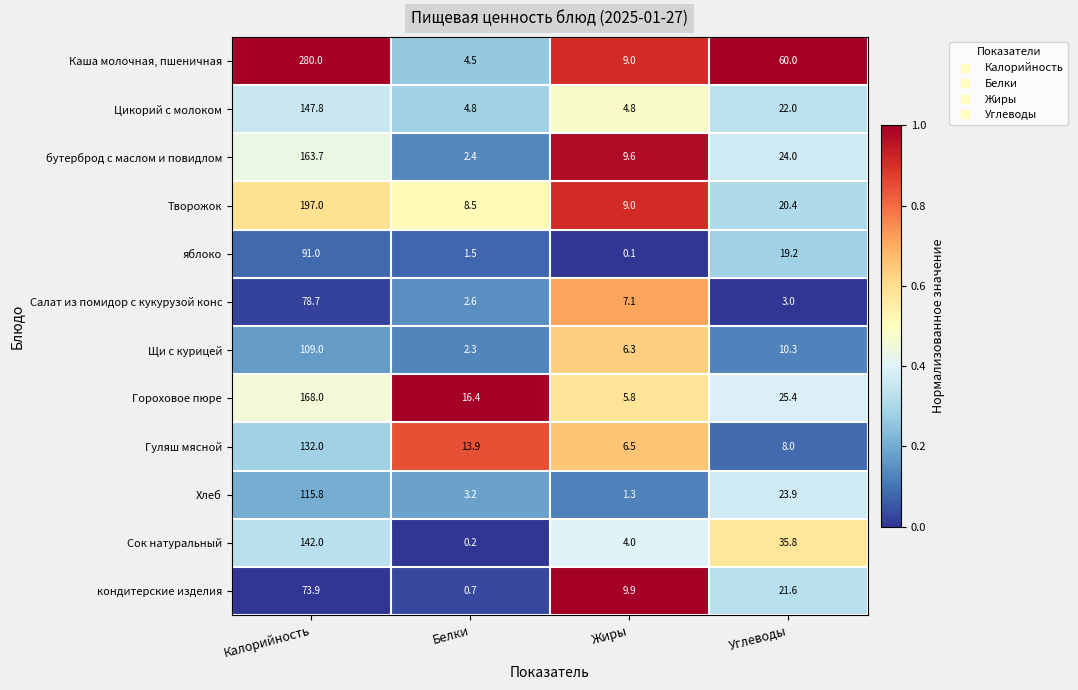

At how many categories does at least one series exceed 0?

4